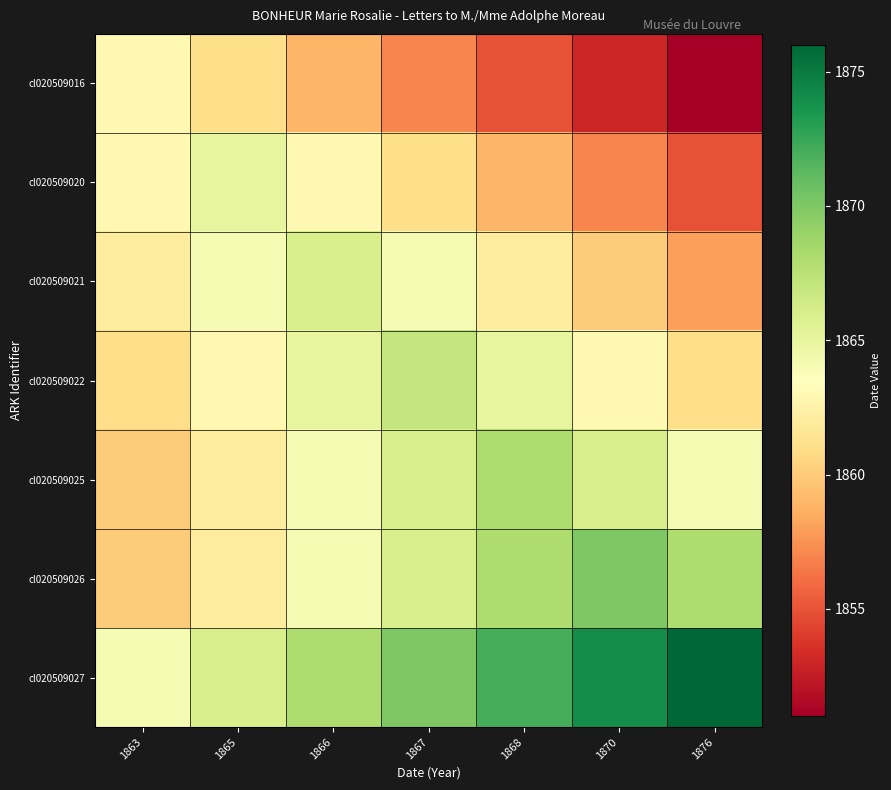

Which has a higher value, 1866 or 1867?

1866